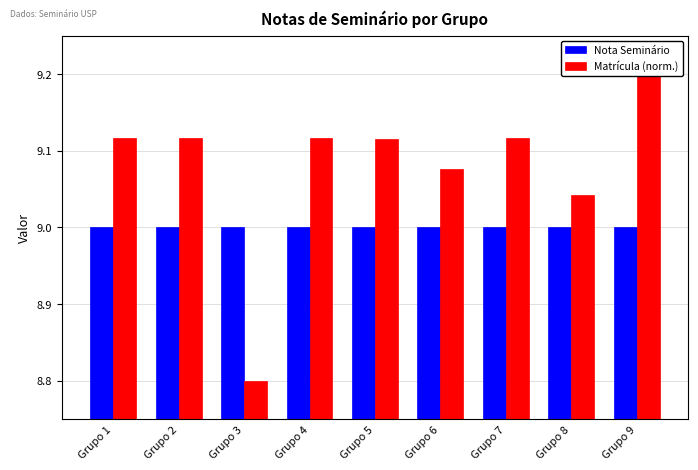

At which category is the sum across all series the highest?

Grupo 9